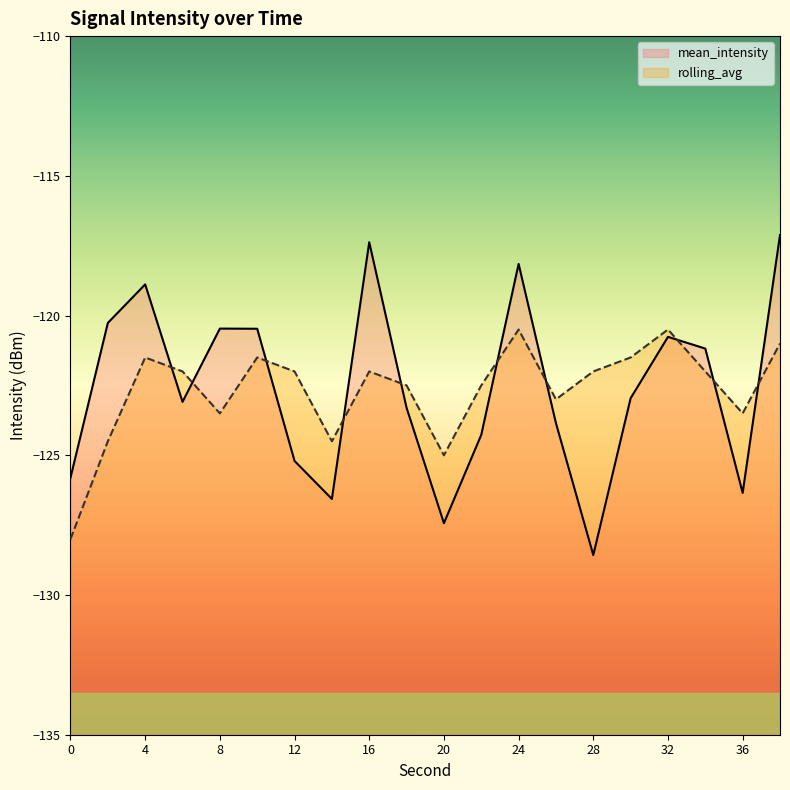

At which label does mean_intensity reach its peak?

38